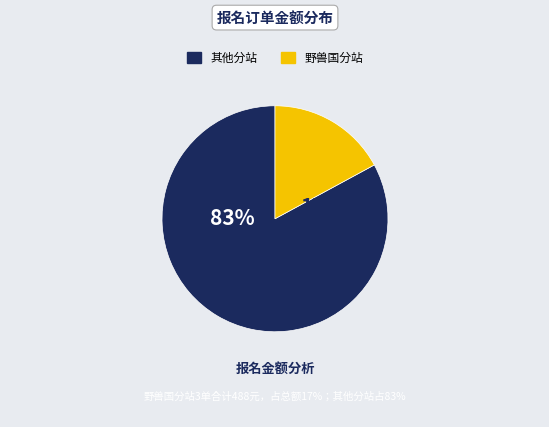

Is the sum of 13778 and 13951 greater than half?

No